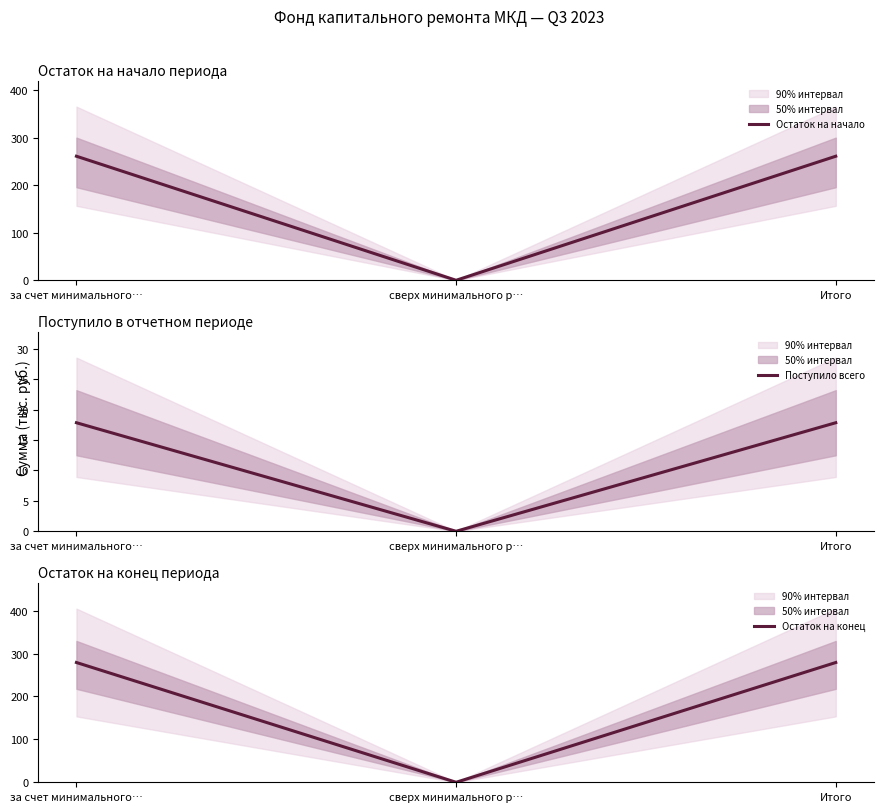

Between за счет минимального… and сверх минимального р…, which is larger?

за счет минимального…